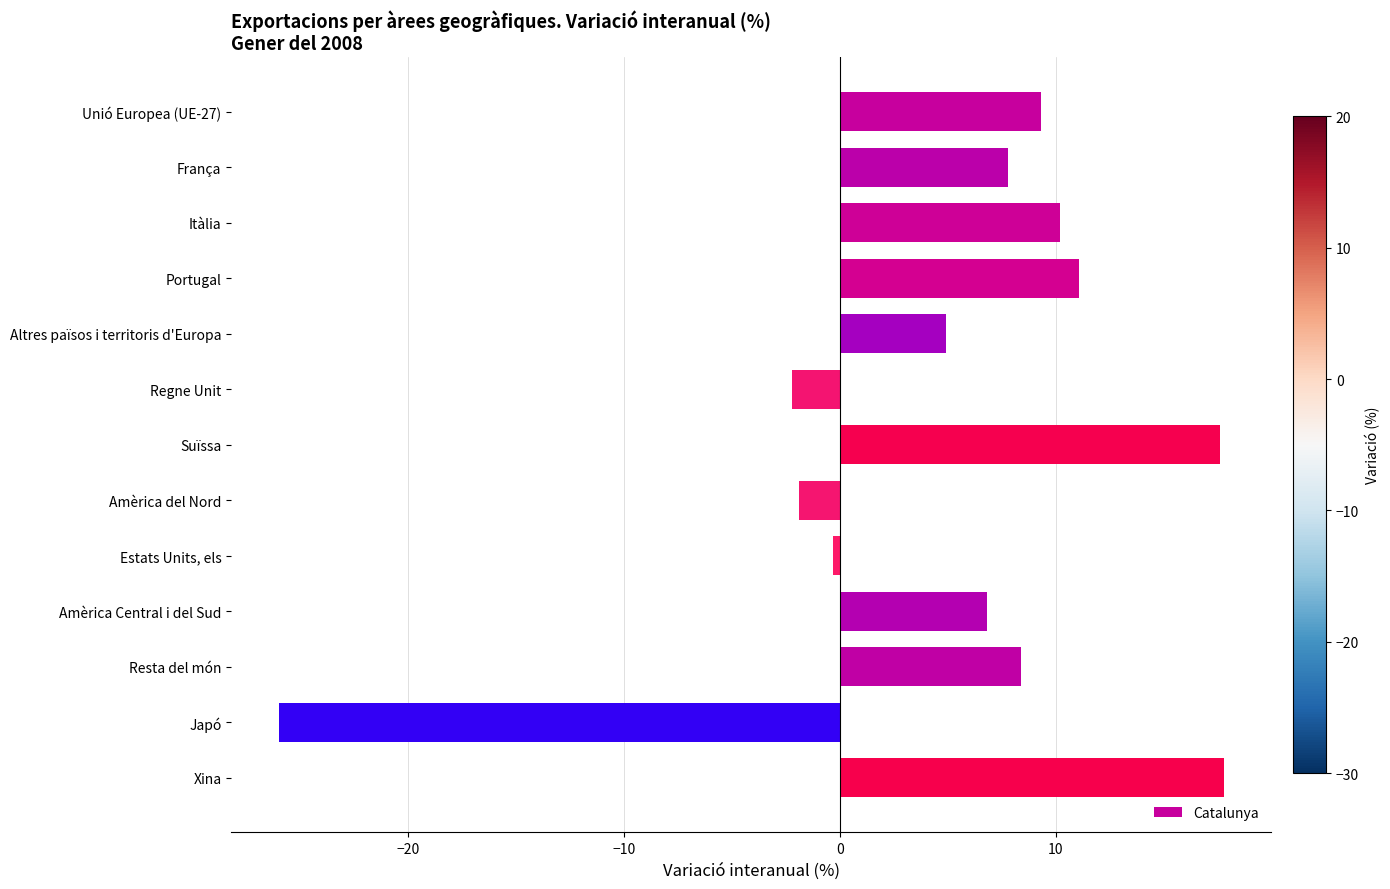

Rank the categories by value from lowest to highest.

Japó, Regne Unit, Amèrica del Nord, Estats Units, els, Altres països i territoris d'Europa, Amèrica Central i del Sud, França, Resta del món, Unió Europea (UE-27), Itàlia, Portugal, Suïssa, Xina